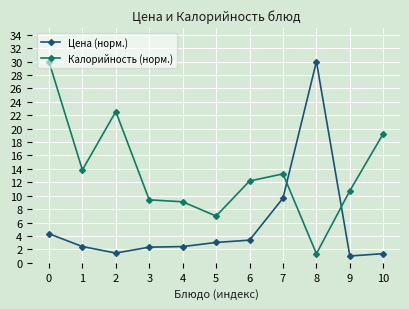

Which label corresponds to the smallest value in the chart?

9